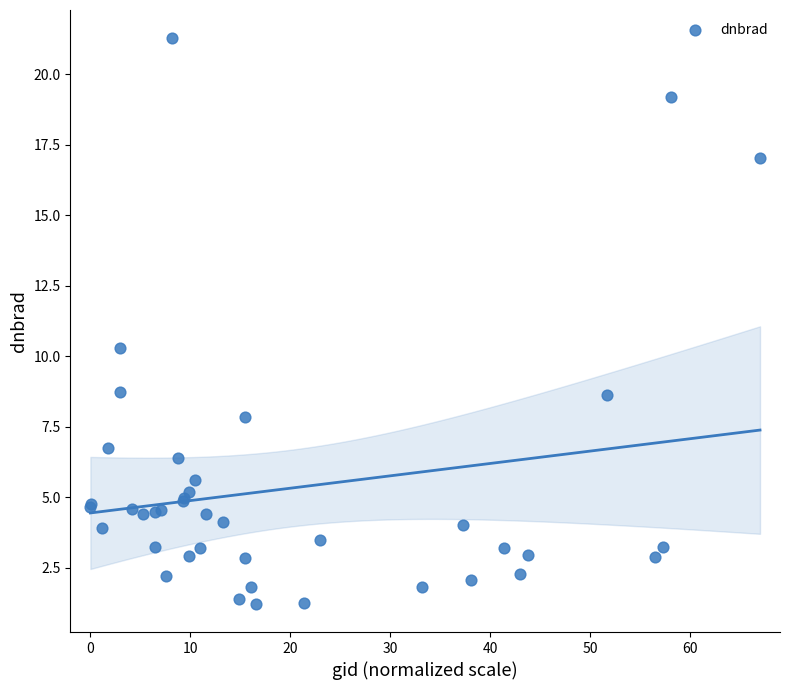

What Y value in the scatter plot is closest to 11?

10.3